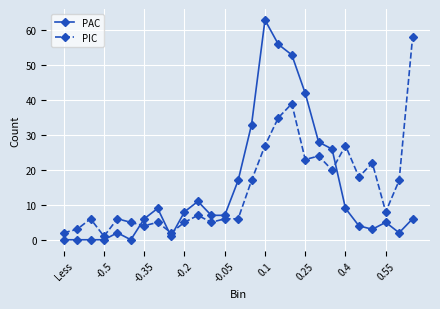

How many distinct data groups are displayed?

2